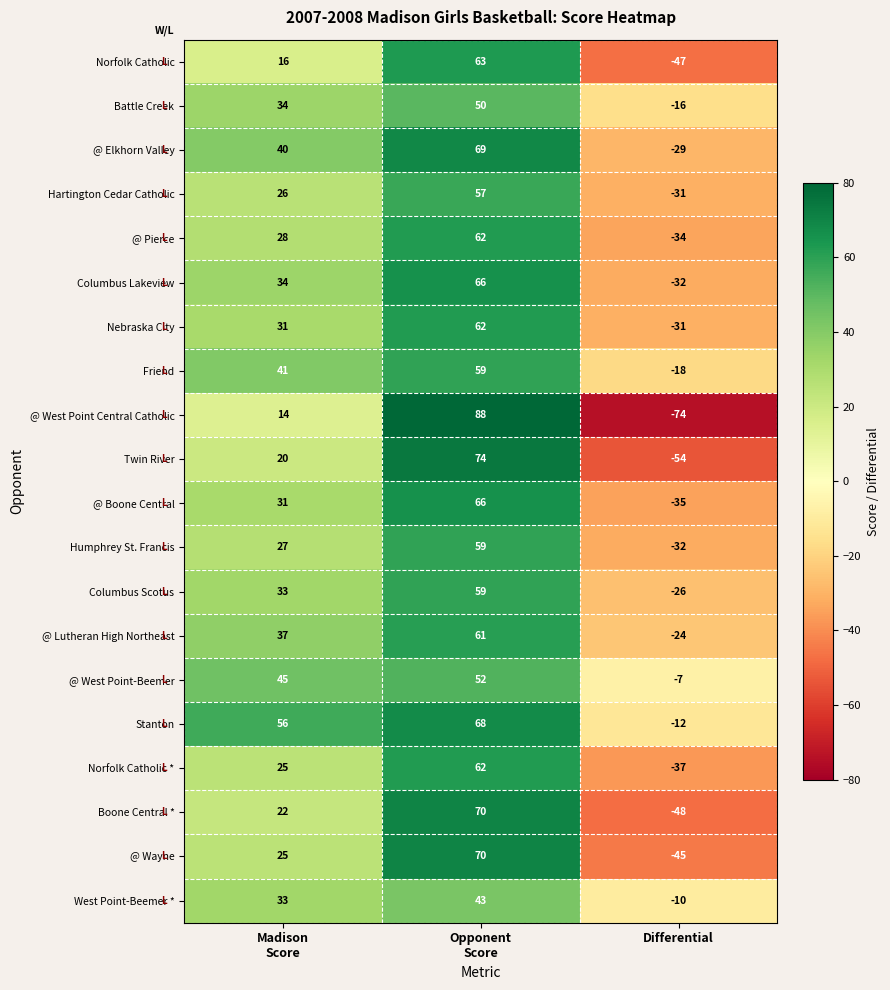

How many Norfolk Catholic values are between -47 and 63?

3